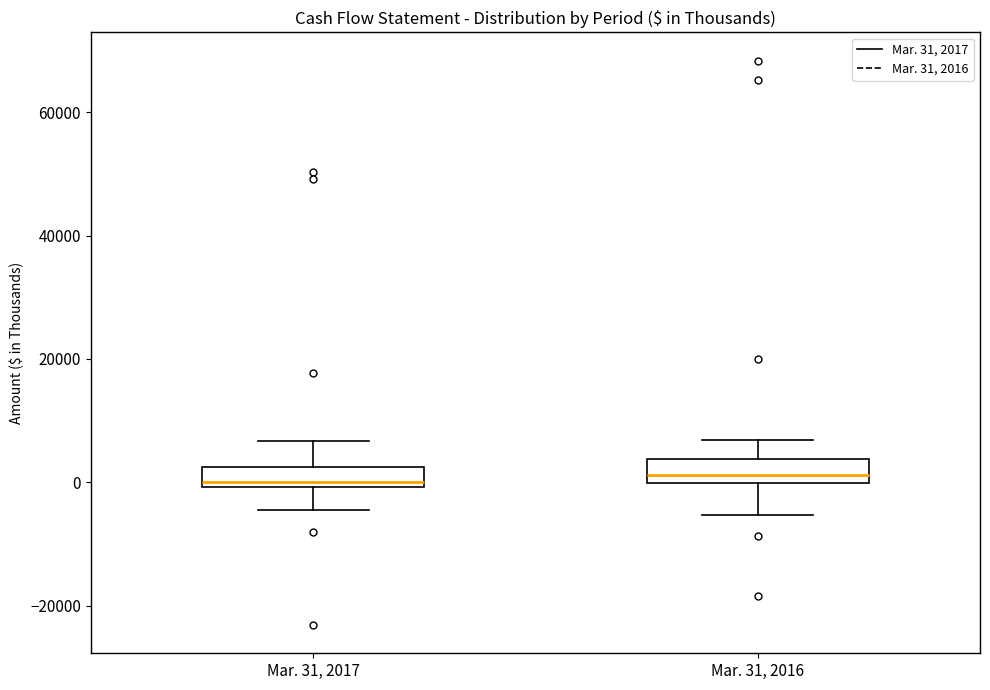

Reading left to right, read every box against the y-axis: the position of its median line, the range the box covers, and the ends of its whiskers. The values are not printed on the chart, so give them approximately, as read against the axis.

Mar. 31, 2017: median 0 (just above the box's lower edge), box 0 to 2000, whiskers -4000 to 6000
Mar. 31, 2016: median 2000, box 0 to 4000, whiskers -6000 to 6000